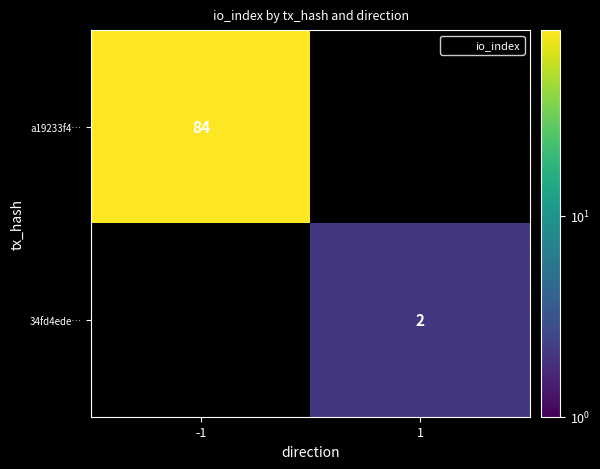

At which category does the chart reach its peak across all series?

-1